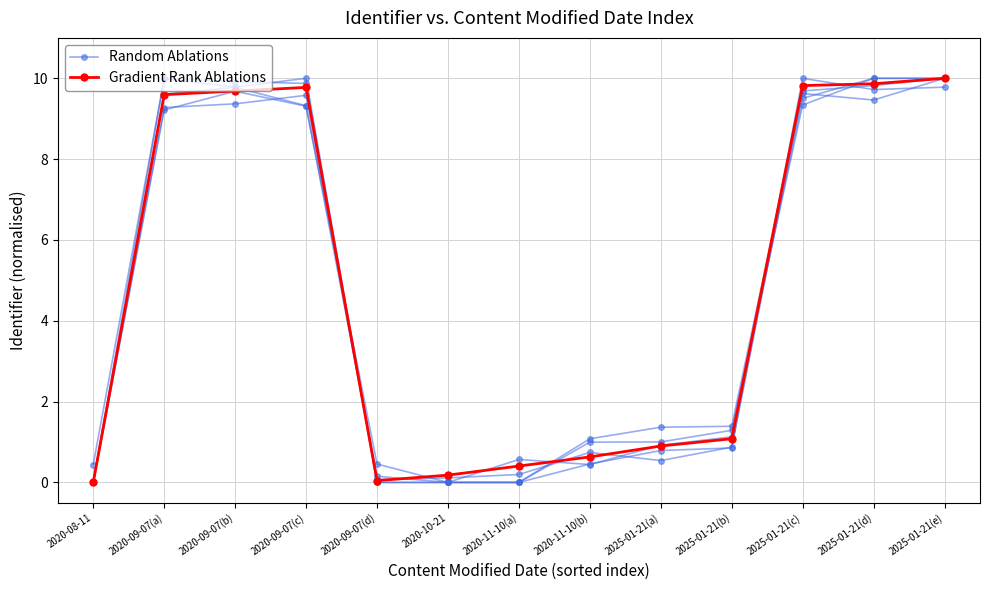

Does the chart display data point markers on the line(s)?

Yes